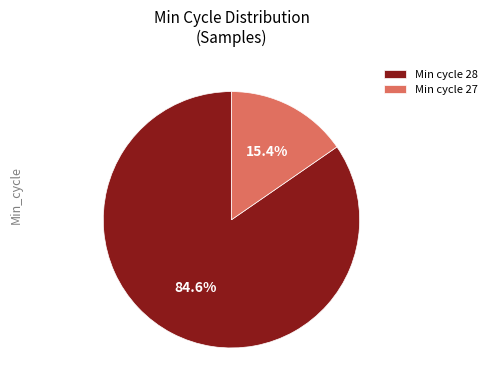

Is there any slice that represents more than half of the pie?

Yes